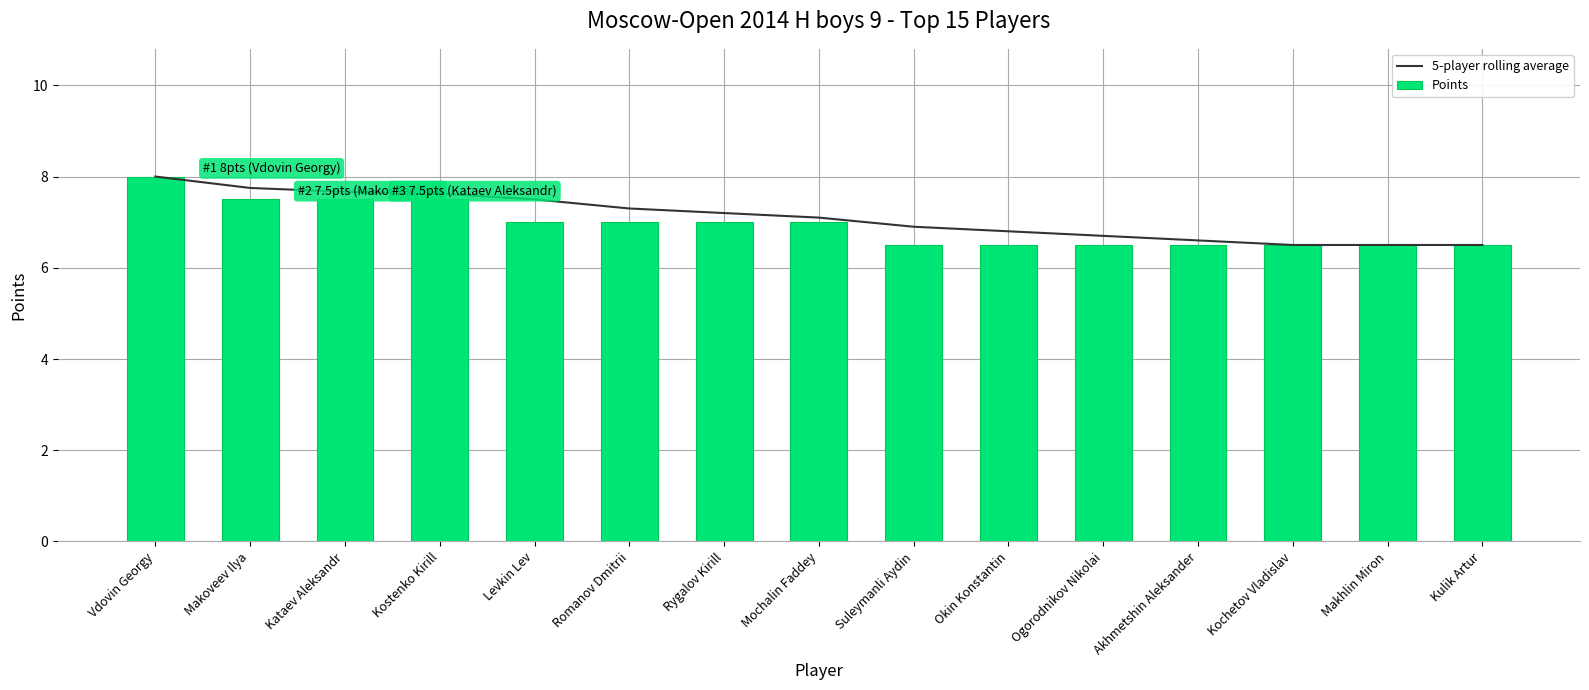

At which category does the chart reach its peak across all series?

Vdovin Georgy